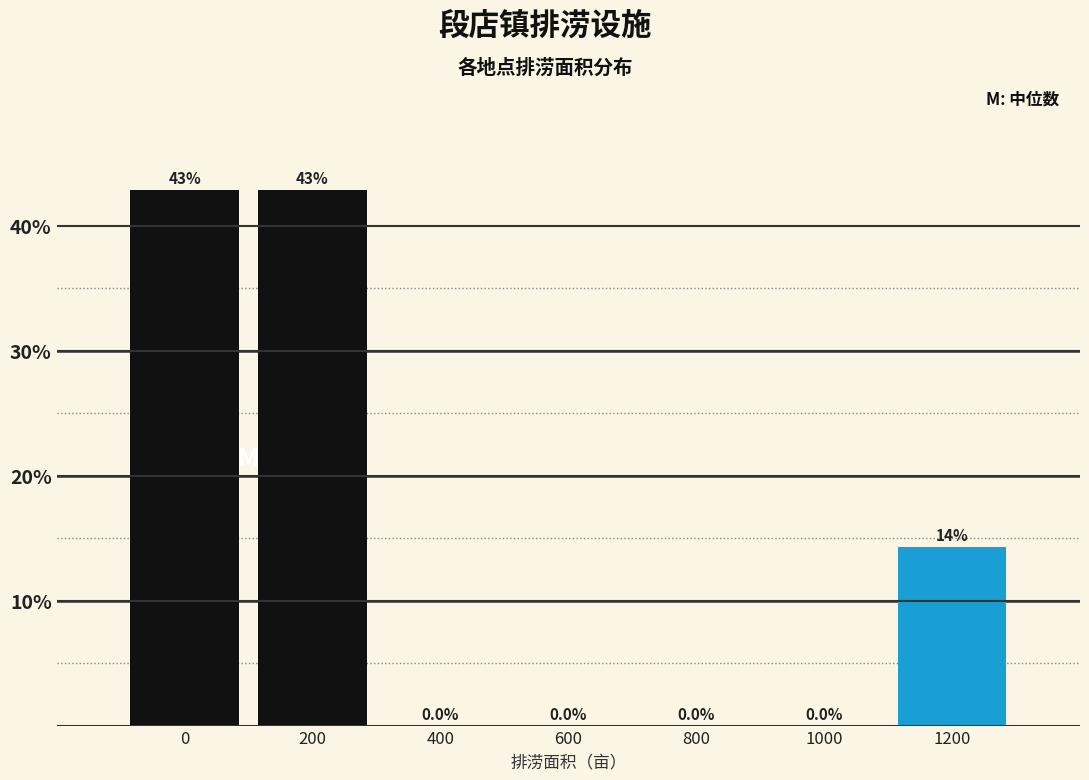

Reading right to left, transcribe all the data shown in this chart.

1200=14.3	1000=0.0	800=0.0	600=0.0	400=0.0	200=42.9	0=42.9